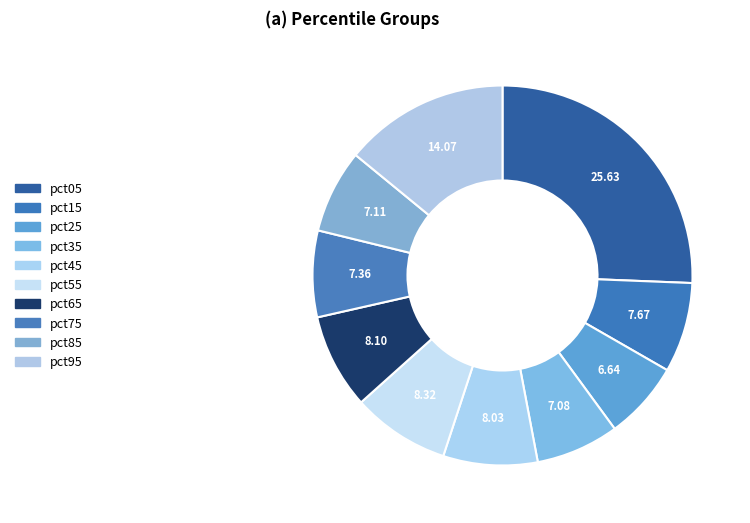

What percentage is NOT represented by pct35?

92.9%